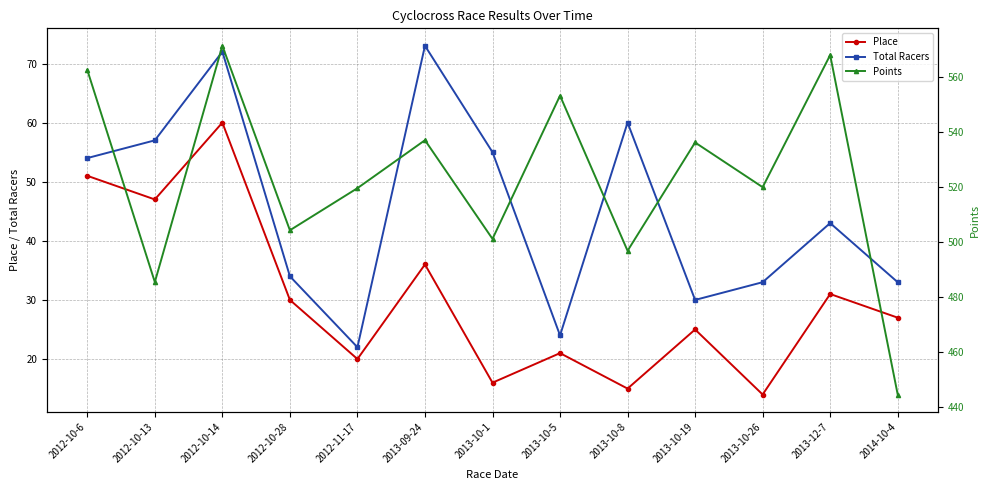

What is the average value of the Place series?

30